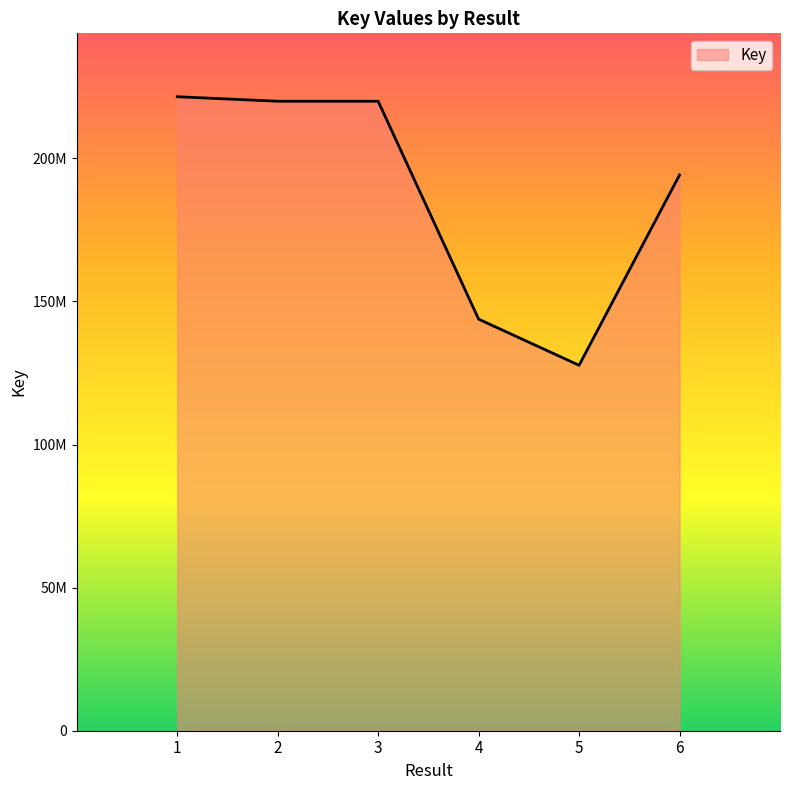

The chart shows a value of 80143035 at 4. True or false?

False